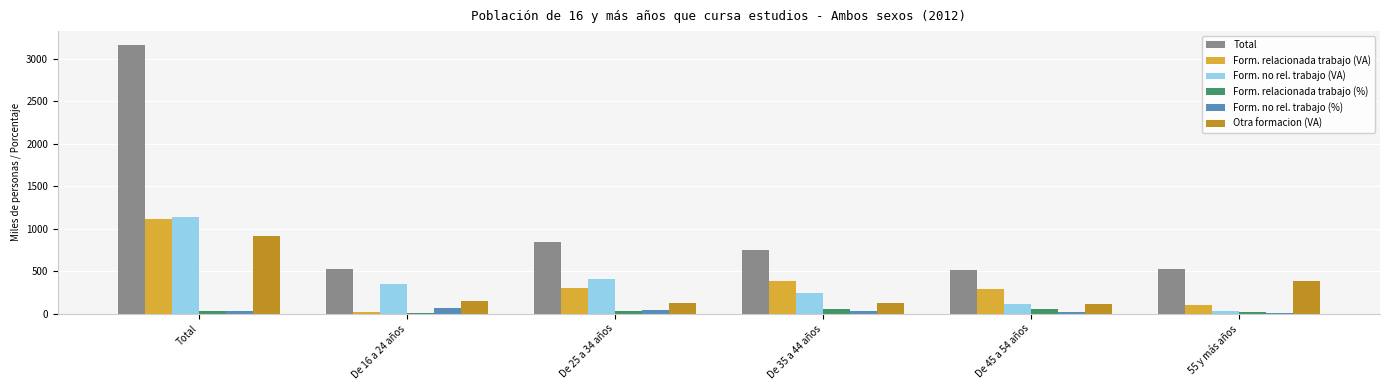

Which series changed the most between Total and De 25 a 34 años?

Total